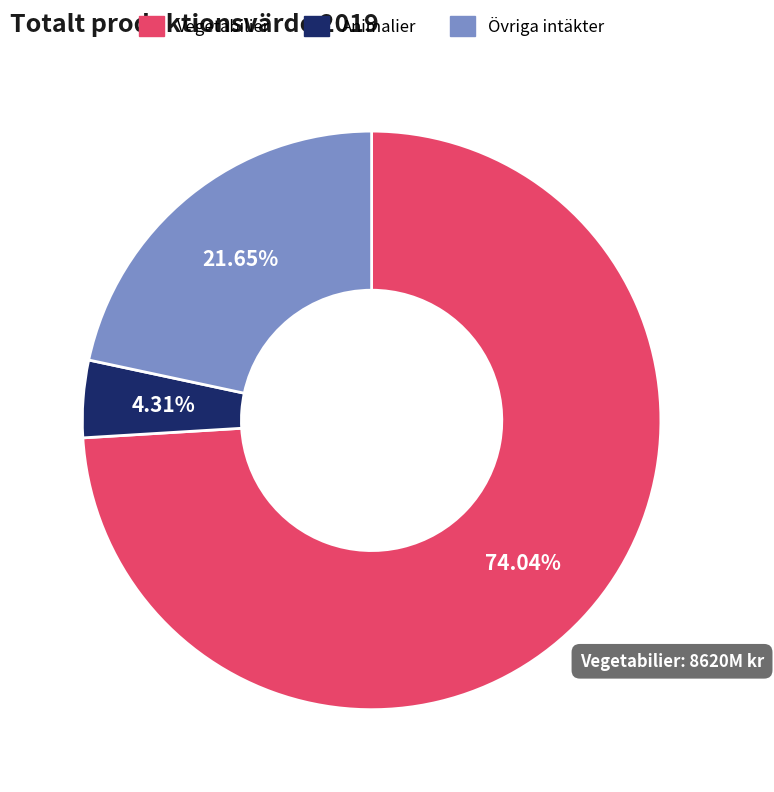

To the nearest percent, what portion does Animalier represent?

4%